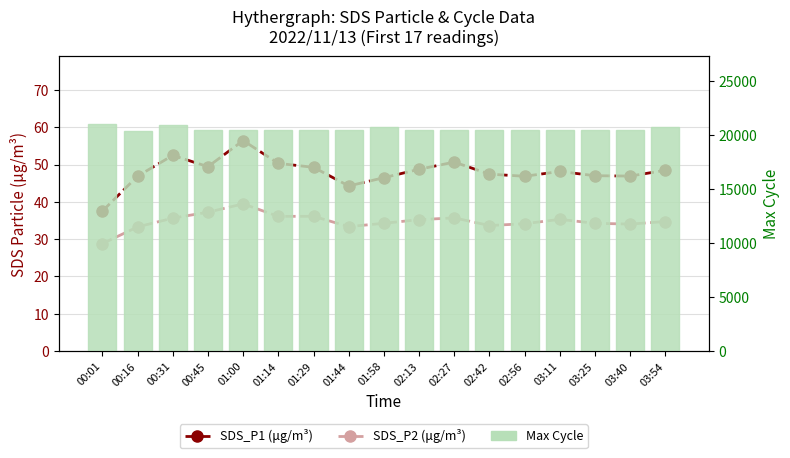

What is the label of the 4th bar from the right?

03:11